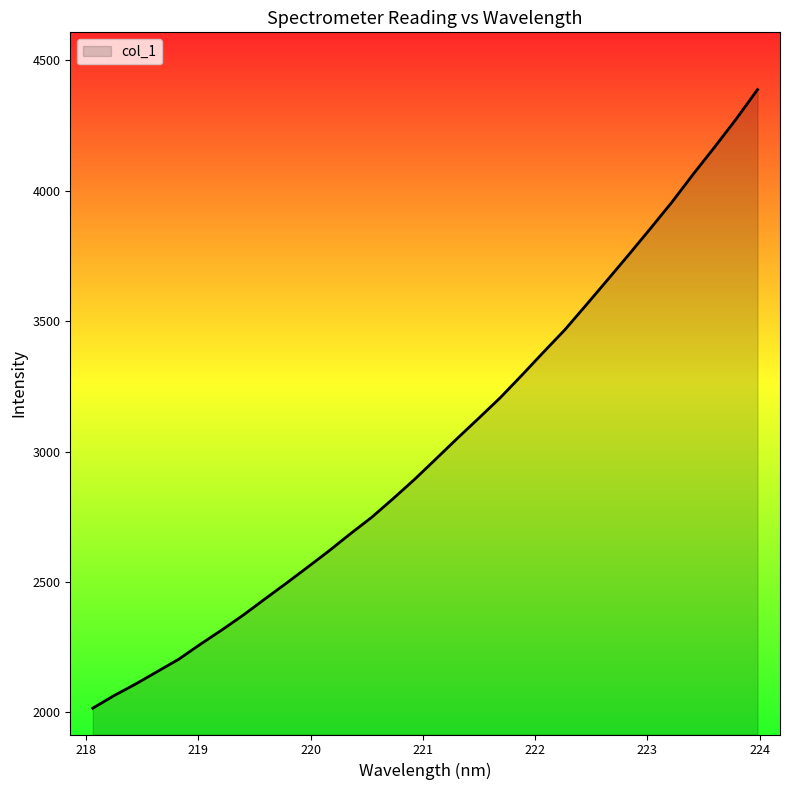

How many series are shown in this chart?

1